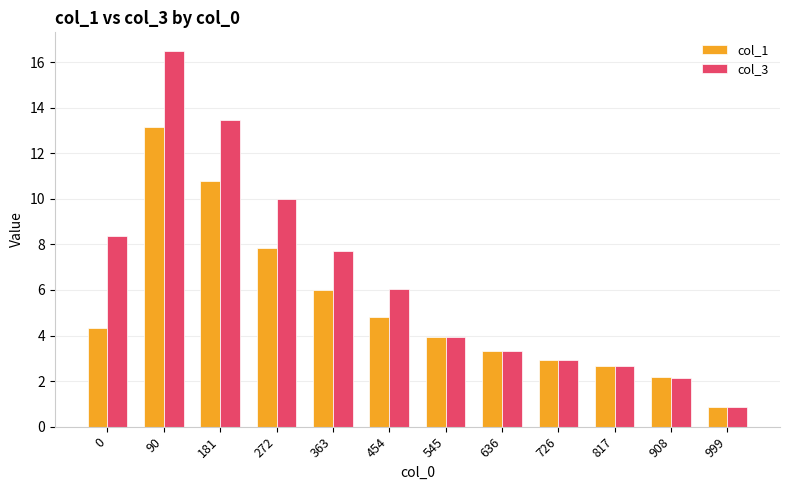

Is it true that col_3 equals 6.0 at 454?

True